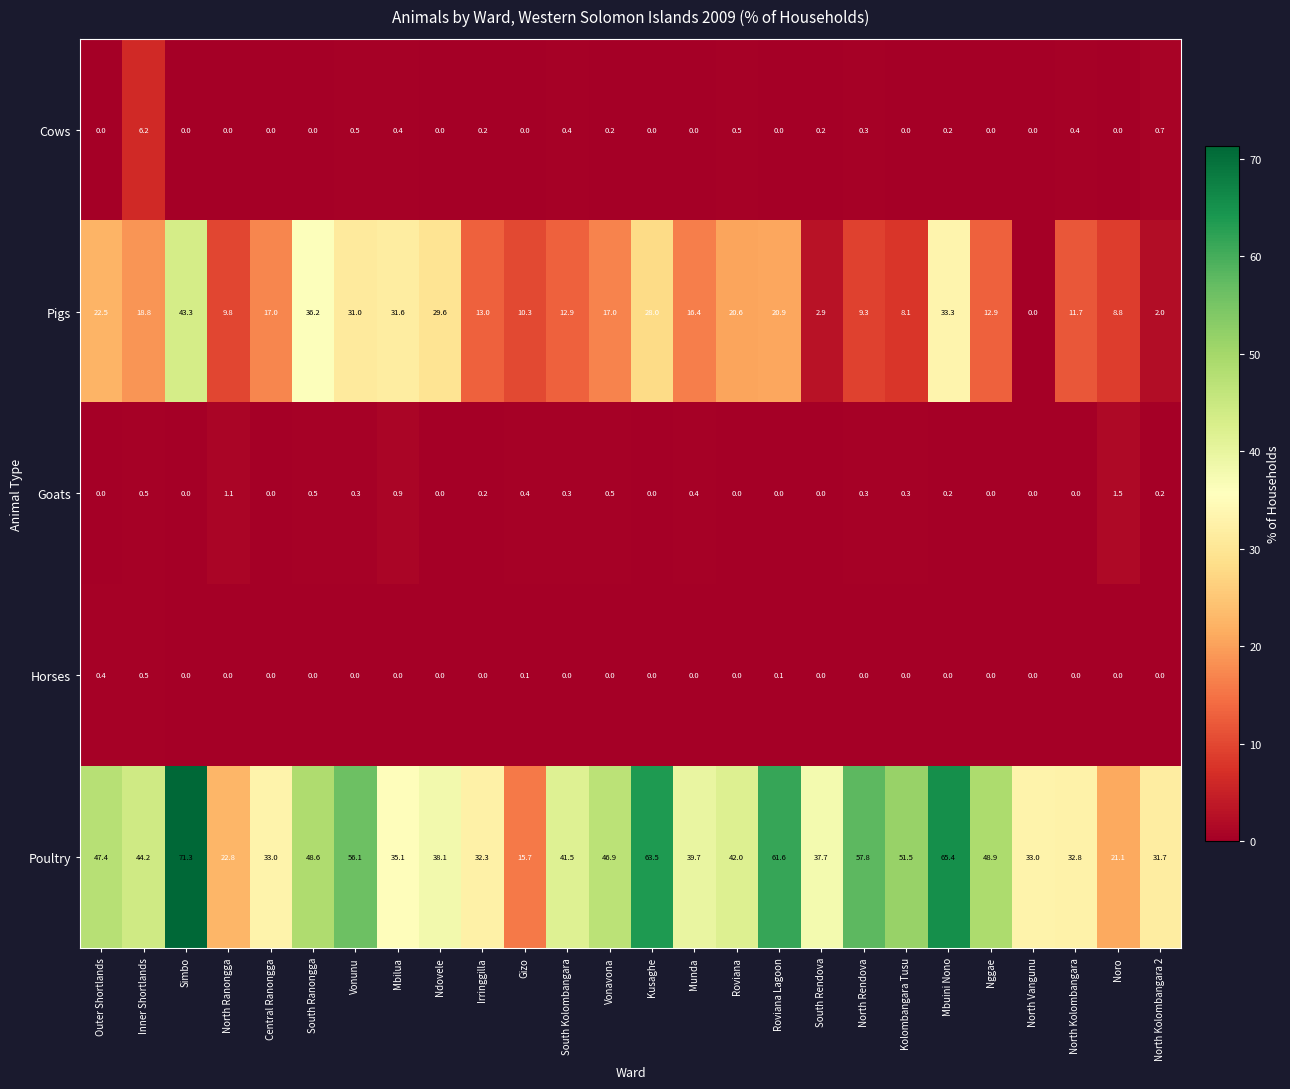

At which category is the sum across all series the highest?

Simbo